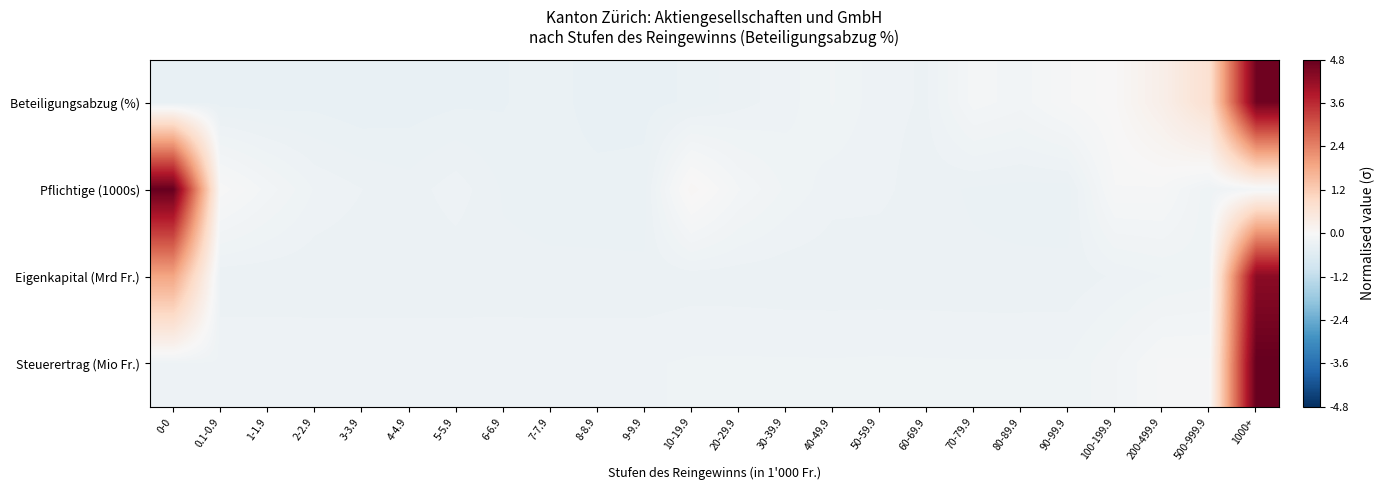

Reading left to right, transcribe all the data shown in this chart.

Beteiligungsabzug (%): 0-0=-0.4	0.1-0.9=-0.4	1-1.9=-0.4	2-2.9=-0.3	3-3.9=-0.4	4-4.9=-0.4	5-5.9=-0.3	6-6.9=-0.3	7-7.9=-0.3	8-8.9=-0.4	9-9.9=-0.4	10-19.9=-0.3	20-29.9=-0.3	30-39.9=-0.2	40-49.9=-0.2	50-59.9=-0.2	60-69.9=-0.3	70-79.9=-0.1	80-89.9=-0.1	90-99.9=-0.0	100-199.9=0.0	200-499.9=0.3	500-999.9=0.7	1000+=4.6
Pflichtige (1000s): 0-0=4.8	0.1-0.9=-0.0	1-1.9=-0.1	2-2.9=-0.2	3-3.9=-0.3	4-4.9=-0.3	5-5.9=-0.2	6-6.9=-0.3	7-7.9=-0.3	8-8.9=-0.3	9-9.9=-0.3	10-19.9=0.1	20-29.9=-0.1	30-39.9=-0.2	40-49.9=-0.2	50-59.9=-0.3	60-69.9=-0.3	70-79.9=-0.3	80-89.9=-0.3	90-99.9=-0.3	100-199.9=-0.0	200-499.9=-0.0	500-999.9=-0.2	1000+=-0.1
Eigenkapital (Mrd Fr.): 0-0=1.9	0.1-0.9=-0.3	1-1.9=-0.3	2-2.9=-0.3	3-3.9=-0.3	4-4.9=-0.3	5-5.9=-0.3	6-6.9=-0.3	7-7.9=-0.3	8-8.9=-0.3	9-9.9=-0.3	10-19.9=-0.3	20-29.9=-0.3	30-39.9=-0.3	40-49.9=-0.3	50-59.9=-0.3	60-69.9=-0.3	70-79.9=-0.3	80-89.9=-0.3	90-99.9=-0.3	100-199.9=-0.3	200-499.9=-0.2	500-999.9=-0.2	1000+=4.3
Steuerertrag (Mio Fr.): 0-0=-0.2	0.1-0.9=-0.2	1-1.9=-0.2	2-2.9=-0.2	3-3.9=-0.2	4-4.9=-0.2	5-5.9=-0.2	6-6.9=-0.2	7-7.9=-0.2	8-8.9=-0.2	9-9.9=-0.2	10-19.9=-0.2	20-29.9=-0.2	30-39.9=-0.2	40-49.9=-0.2	50-59.9=-0.2	60-69.9=-0.2	70-79.9=-0.2	80-89.9=-0.2	90-99.9=-0.2	100-199.9=-0.2	200-499.9=-0.1	500-999.9=-0.1	1000+=4.8